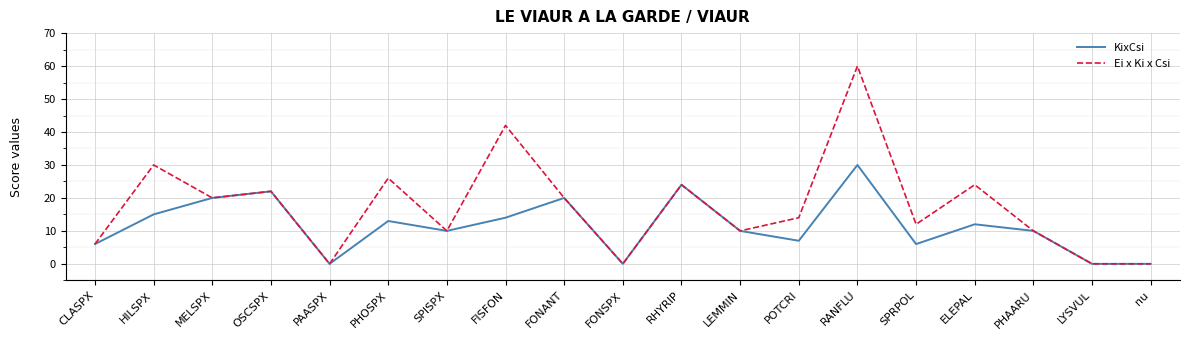

What position from the right is RANFLU?

6